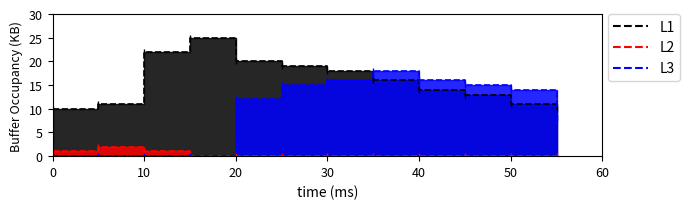

Is it true that L3 equals 18 at 20?

False